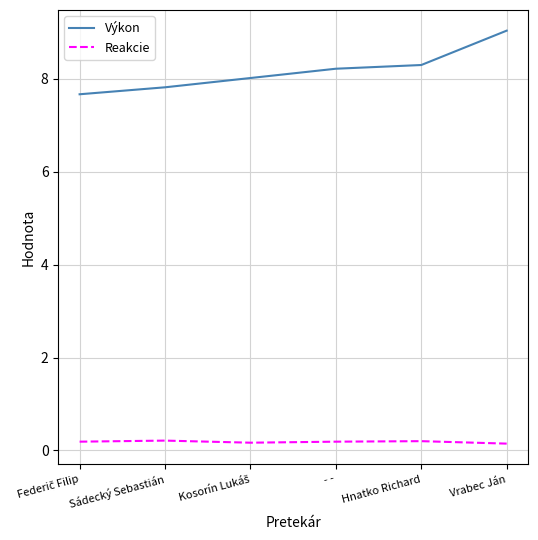

What are all the series names shown in the legend?

Výkon, Reakcie